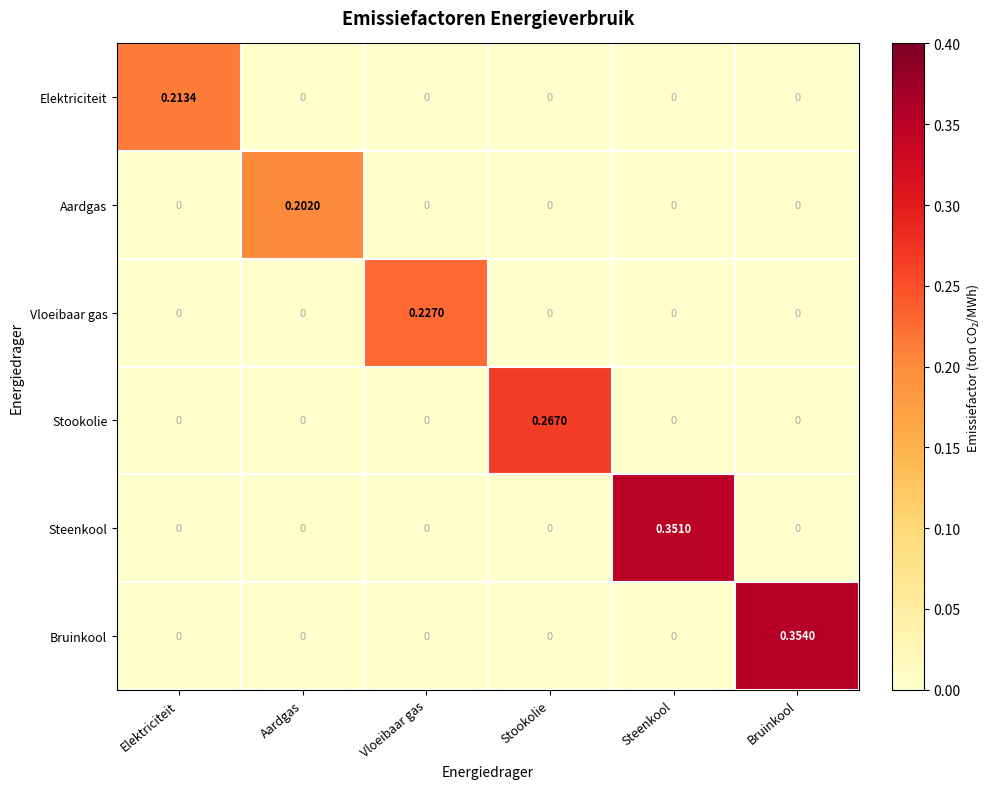

Between Elektriciteit and Stookolie, which series saw the biggest shift?

Stookolie